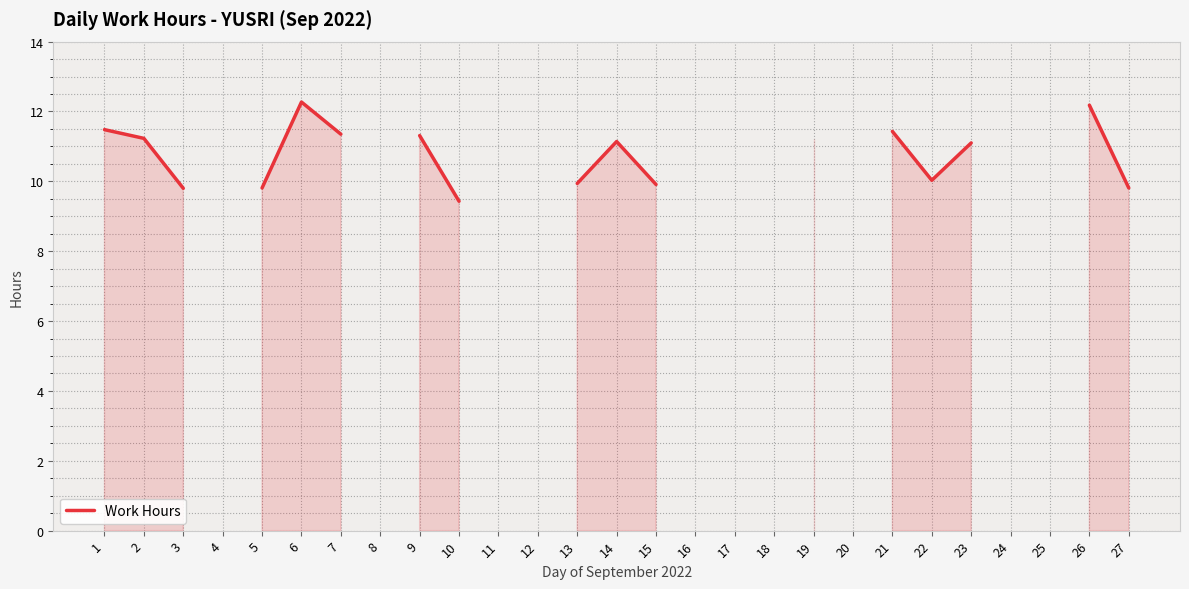

What is the value of the 2nd point from the left?

11.2